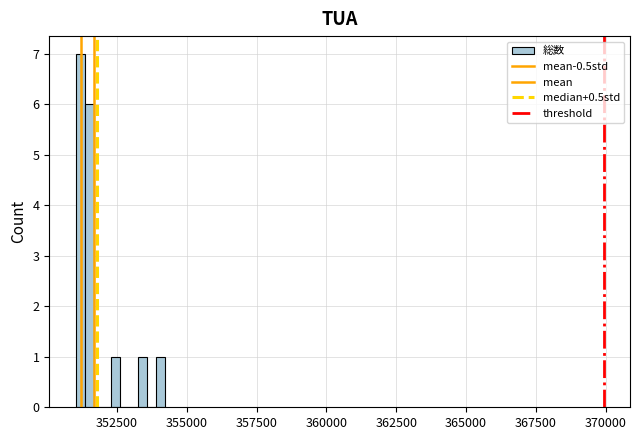

Around what value on the x-axis is the tallest bar? Give the approximate position of its centre, as read against the axis.

351000